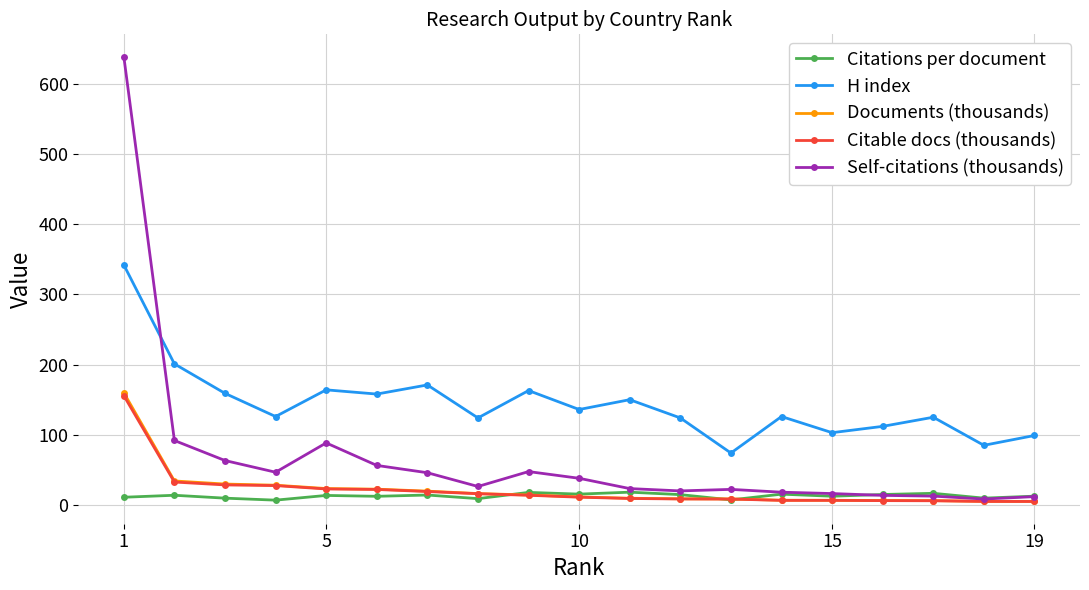

What is the minimum value for H index?

74.0